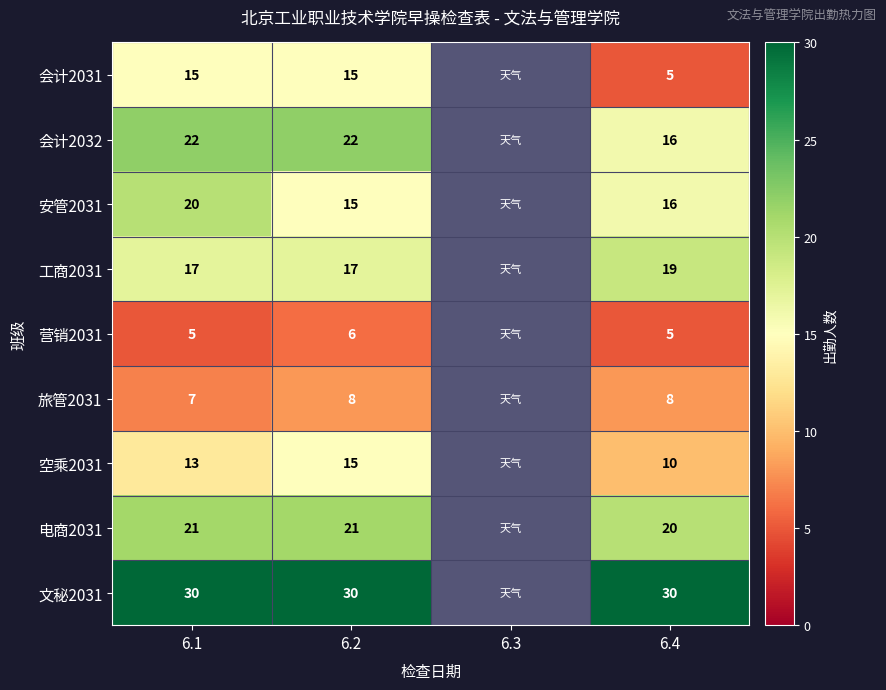

True or false: 营销2031 has a value of 9 at 6.4.

False